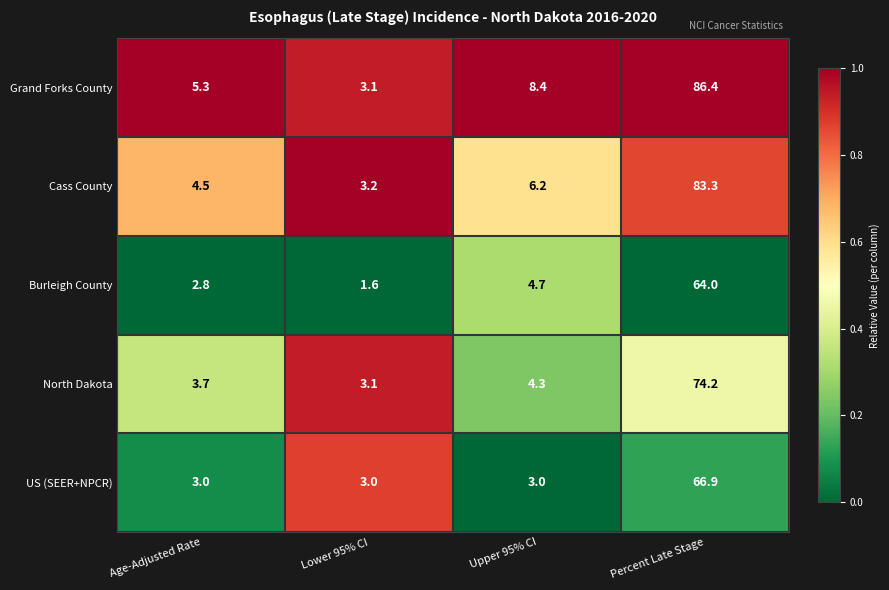

The value of Grand Forks County at Upper 95% CI is 8.4. True or false?

True